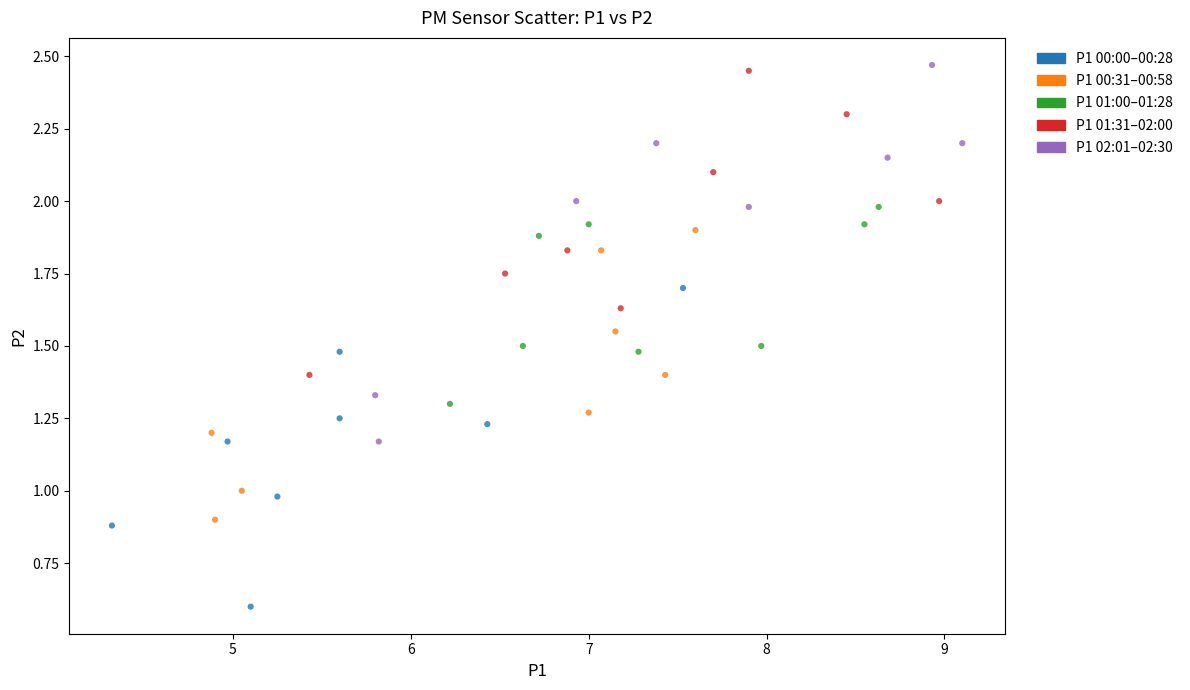

Which series contains the lowest Y value?

P1 00:00–00:28